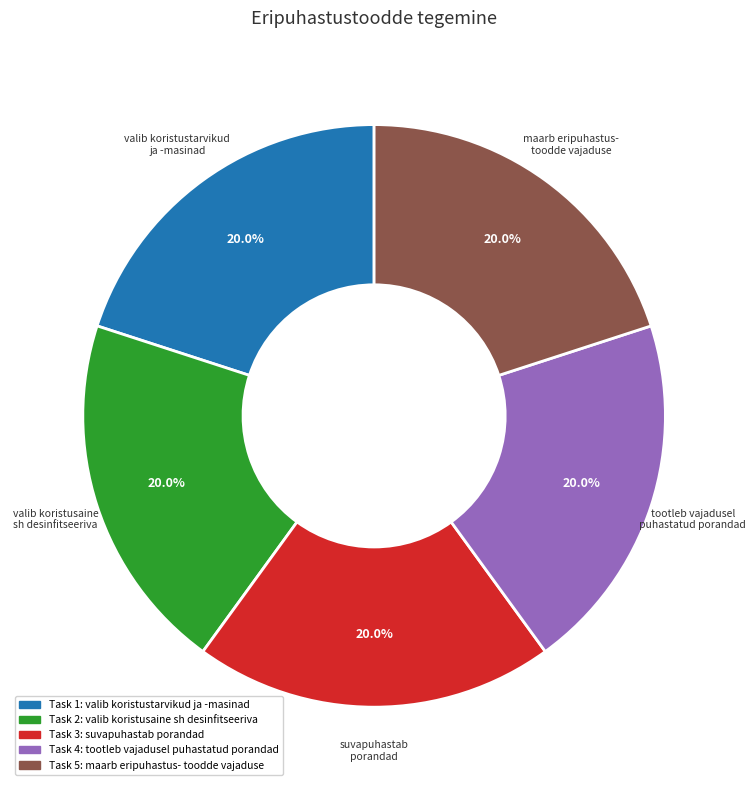

How many slices are in this pie chart?

5